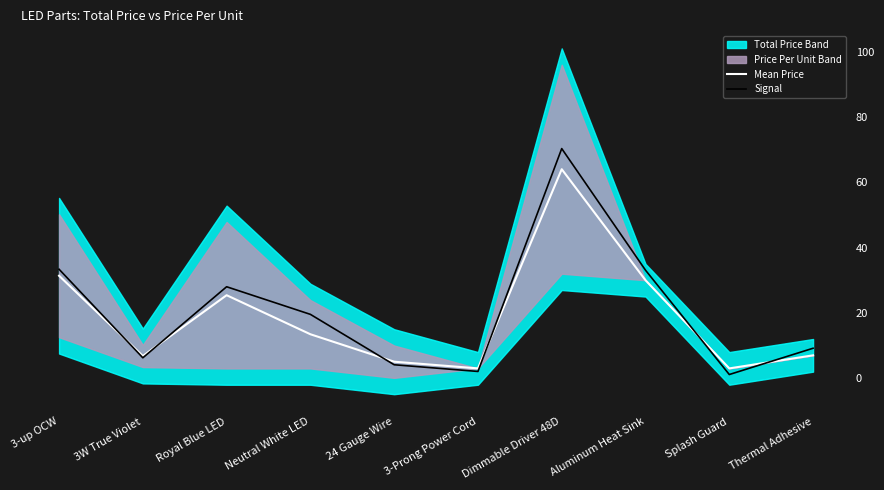

Is it true that Signal equals 9.2 at Thermal Adhesive?

True